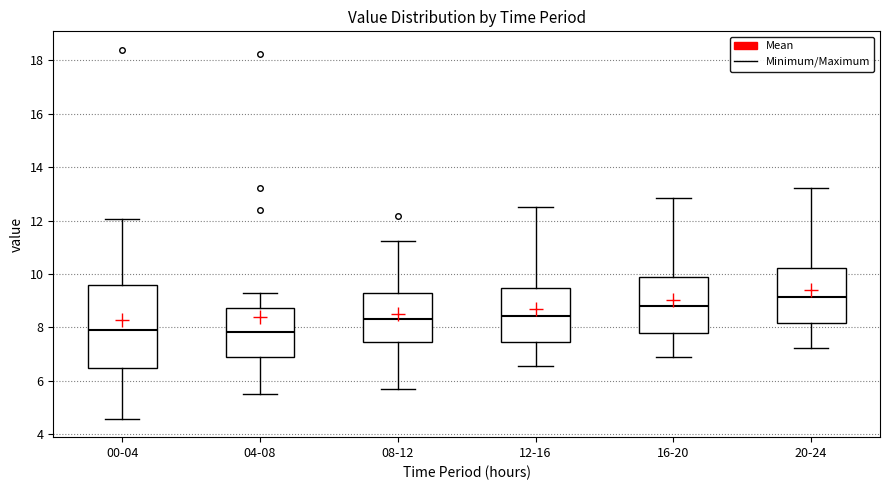

Reading left to right, read every box against the y-axis: the position of its median line, the range the box covers, and the ends of its whiskers. The values are not printed on the chart, so give them approximately, as read against the axis.

00-04: median 8.0, box 6.4 to 9.6, whiskers 4.6 to 12.0
04-08: median 7.8, box 6.8 to 8.8, whiskers 5.6 to 9.4
08-12: median 8.4, box 7.4 to 9.2, whiskers 5.8 to 11.2
12-16: median 8.4, box 7.4 to 9.4, whiskers 6.6 to 12.6
16-20: median 8.8, box 7.8 to 9.8, whiskers 6.8 to 12.8
20-24: median 9.2, box 8.2 to 10.2, whiskers 7.2 to 13.2